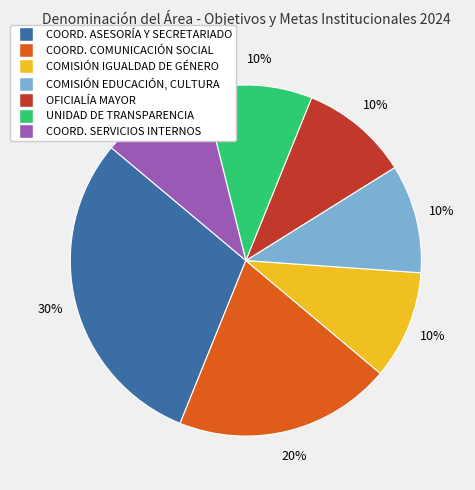

Does any single category account for the majority?

No